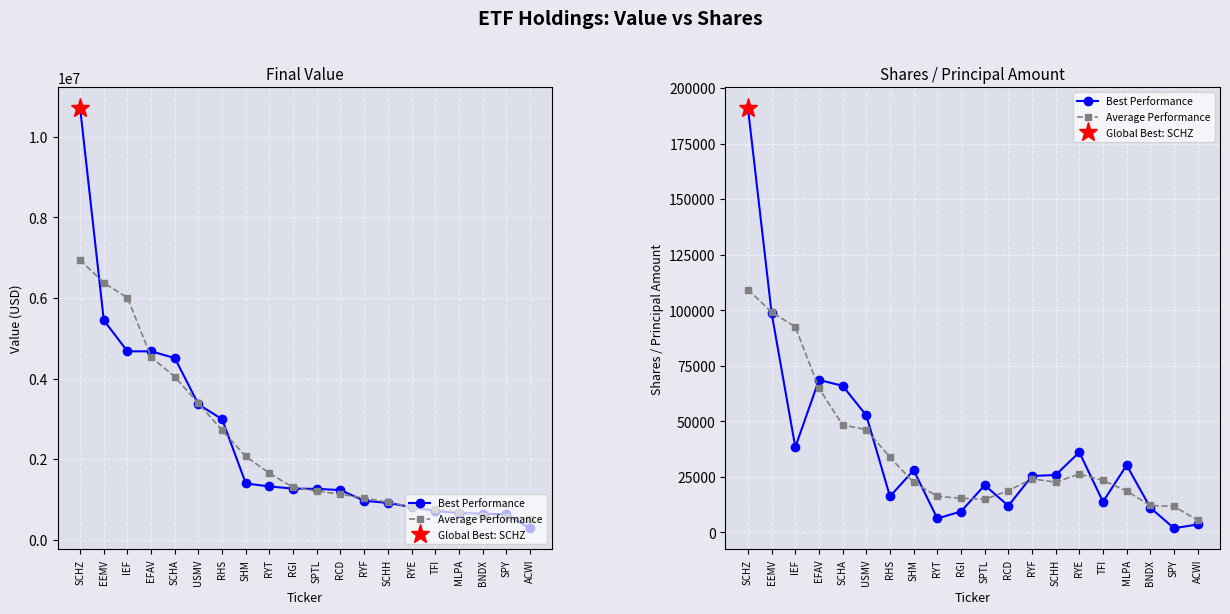

Which label corresponds to the smallest value in the chart?

SPY